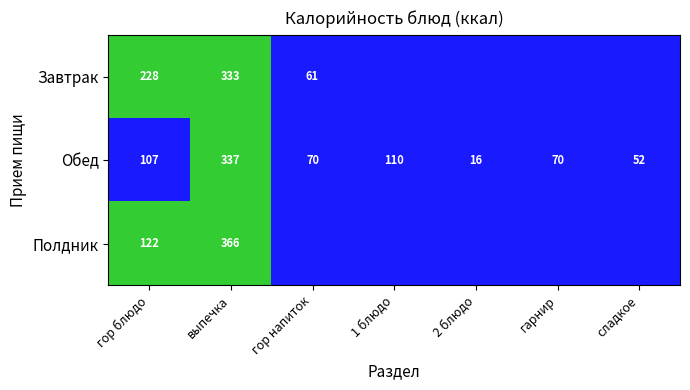

Rank the series at выпечка from lowest to highest value.

Завтрак, Обед, Полдник